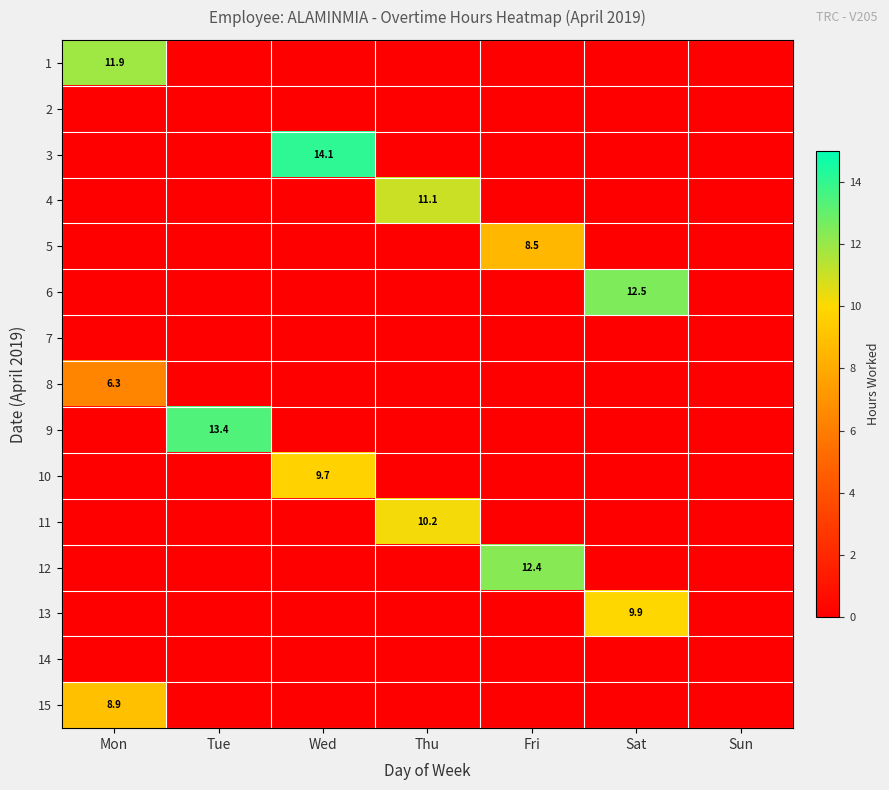

What is the total value across all series at Wed?

23.8